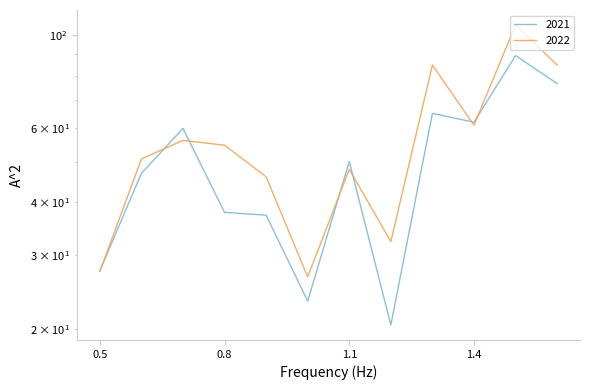

Rank the series by their maximum value, from lowest to highest.

2021, 2022